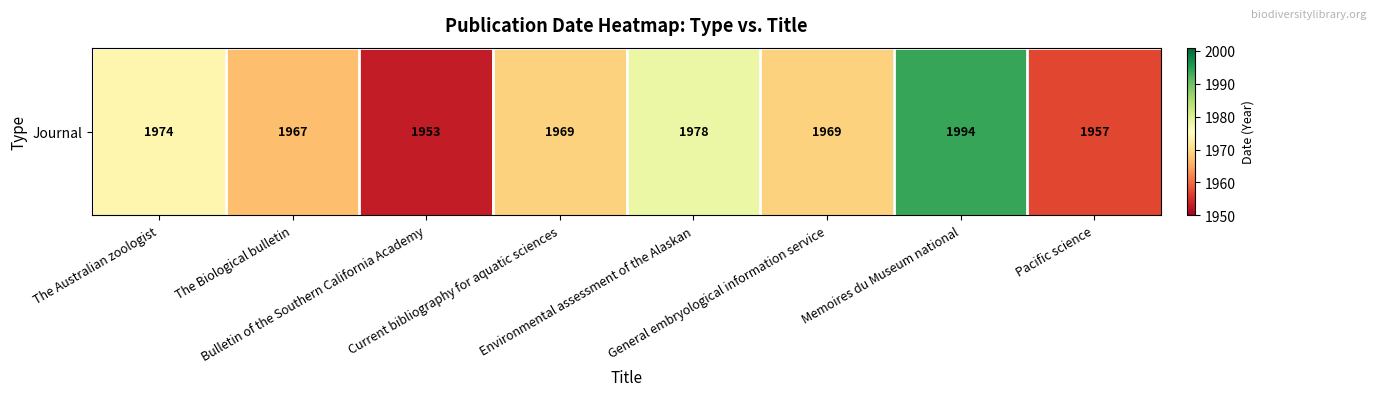

What value does the data have at Memoires du Museum national, to the nearest 5?

1995